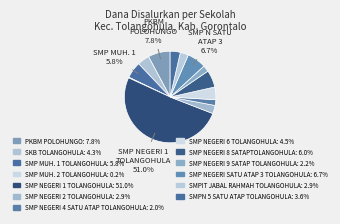

What is the largest slice in the pie chart?

SMP NEGERI 1 TOLANGOHULA